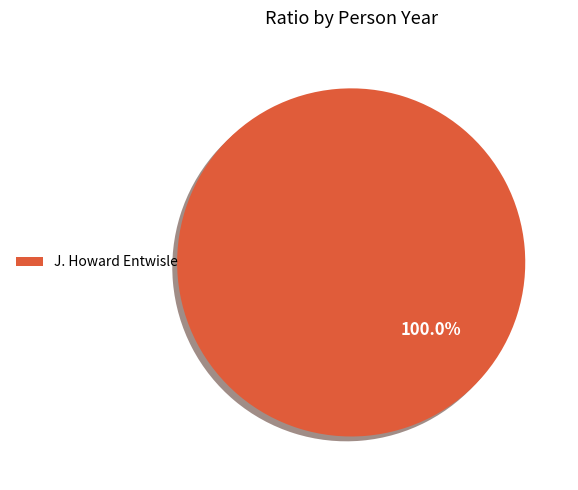

Rank the categories by value from lowest to highest.

J. Howard Entwisle